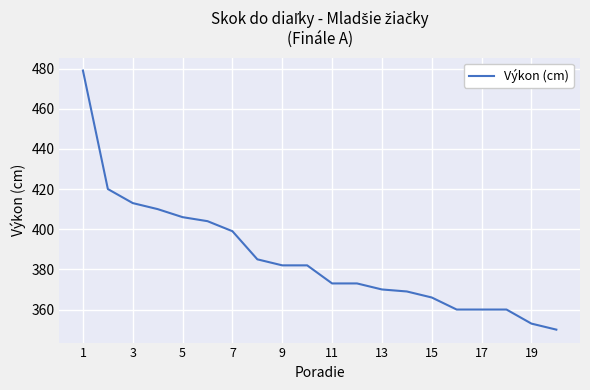

Is this an area chart (filled region under the line)?

No